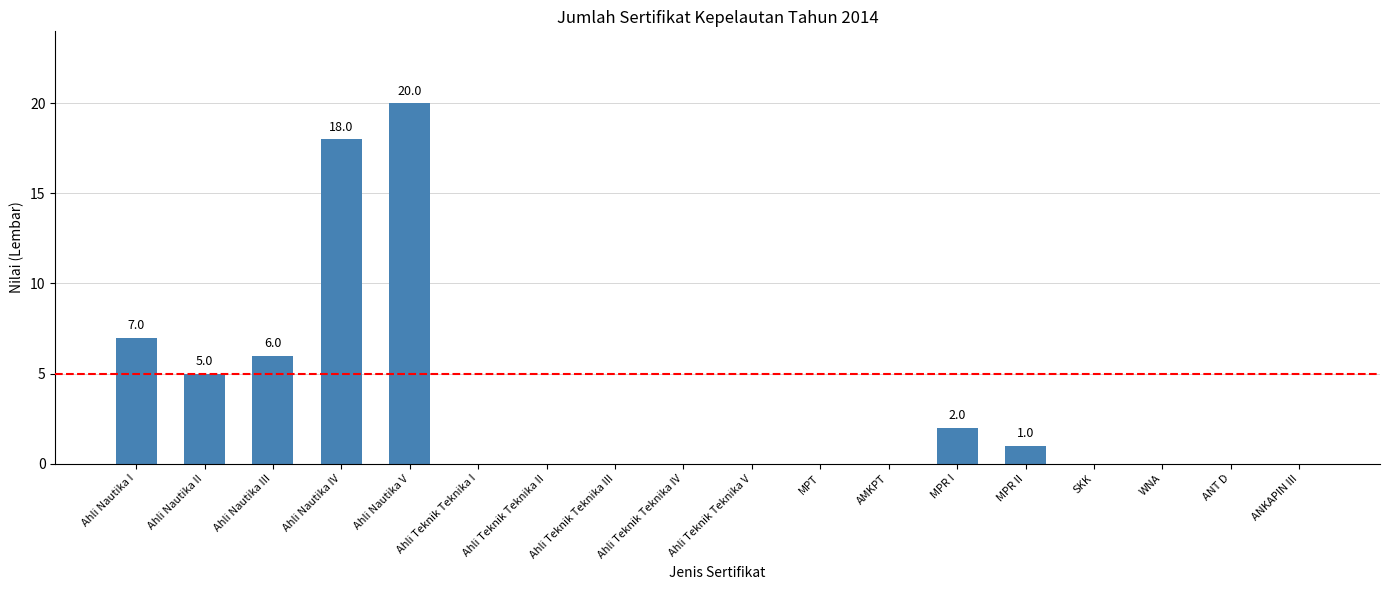

Are the bars grouped side by side (vs. stacked)?

No